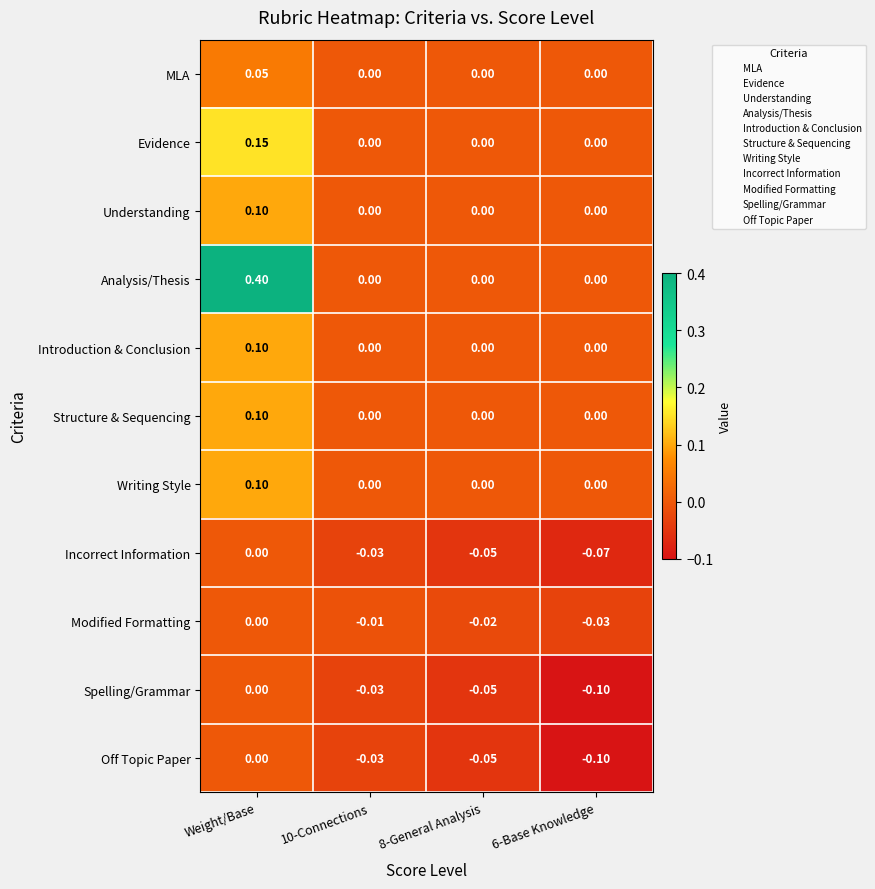

Which category has the highest value across all series?

Weight/Base